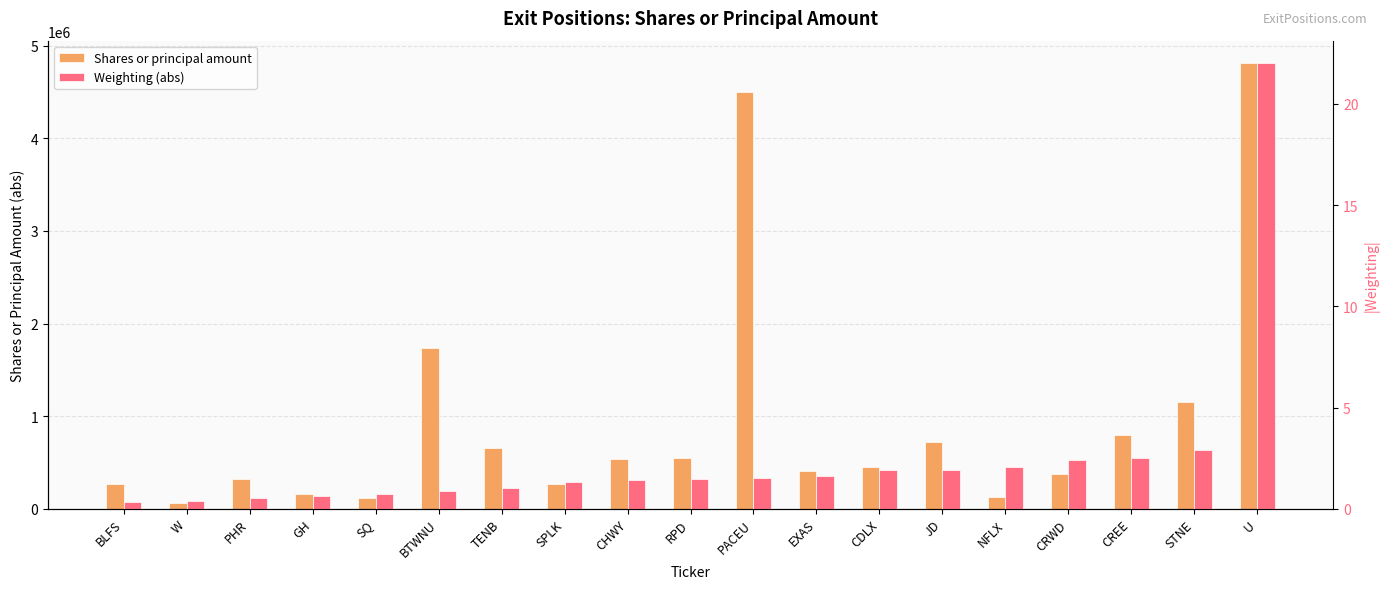

What is the label of the 13th bar from the left?

CDLX